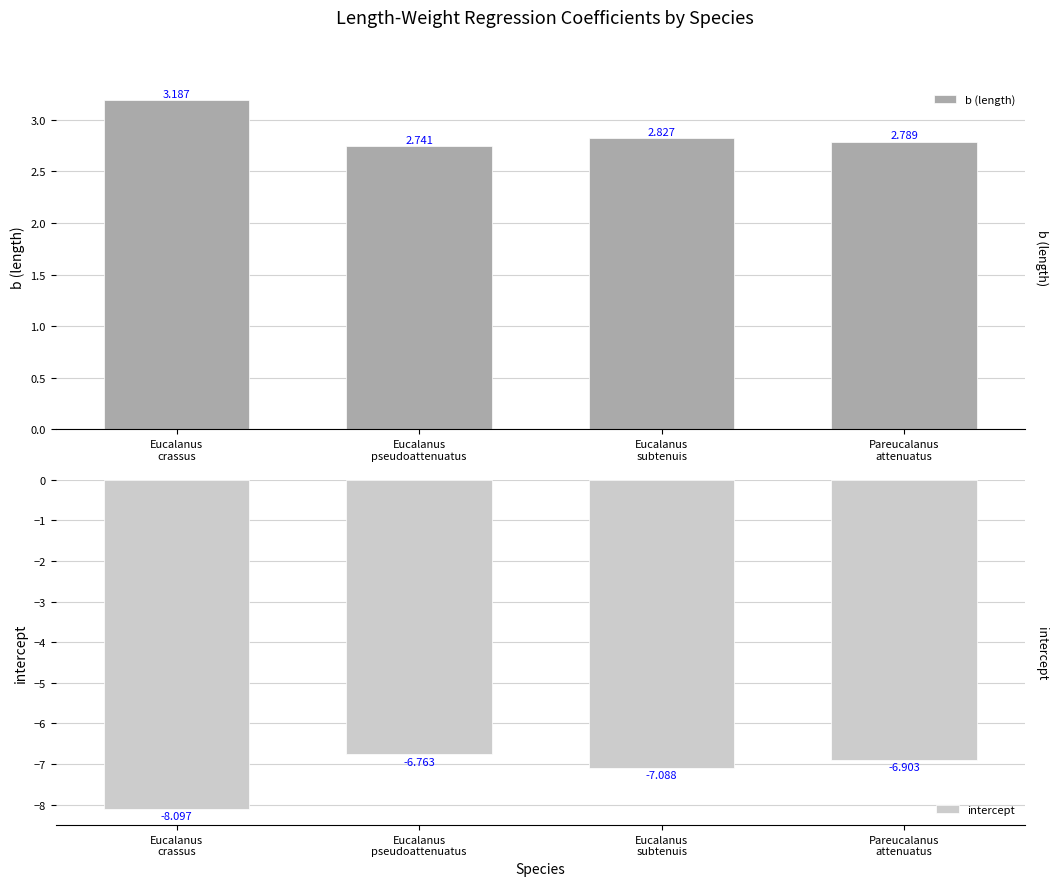

Reading left to right, extract all data points from this chart.

b (length): 3.2	2.7	2.8	2.8
intercept: -8.1	-6.8	-7.1	-6.9